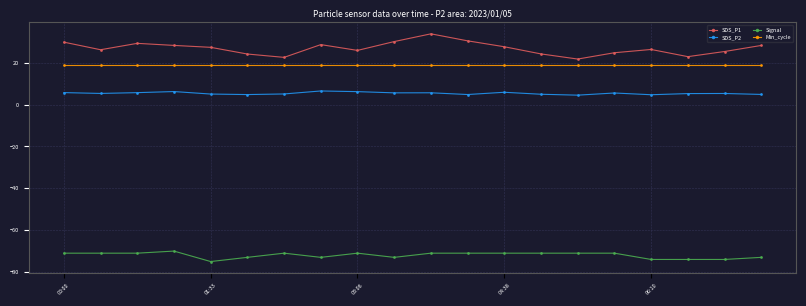

What is the value of the Min_cycle point at the 1st from the left?

19.0